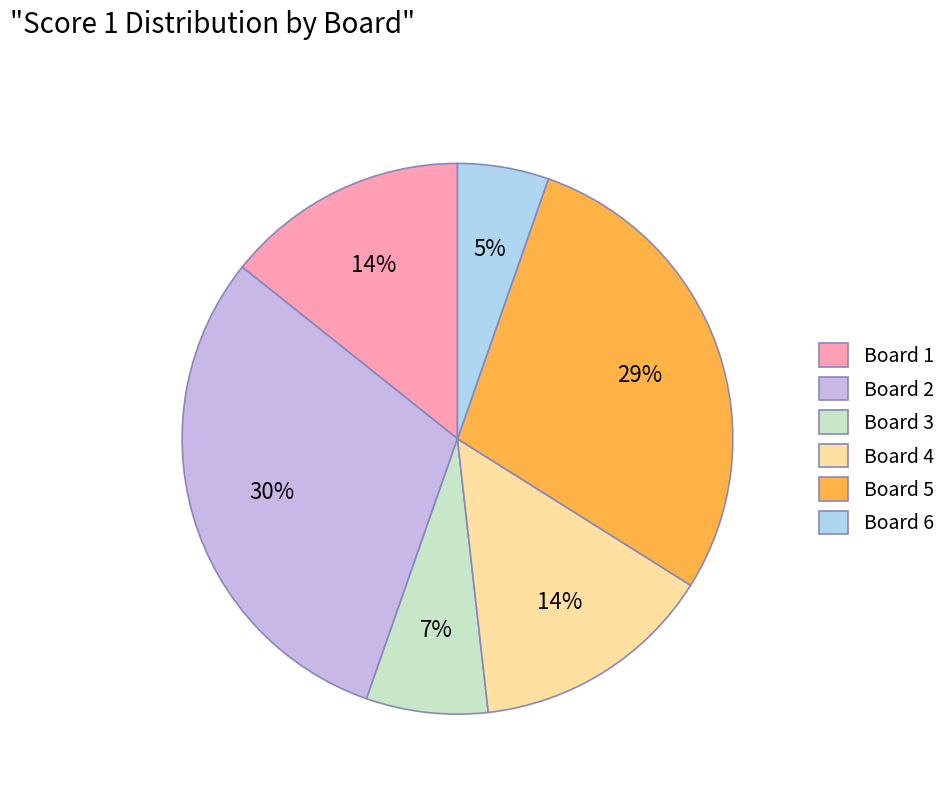

Which slice is the smallest?

Board 6